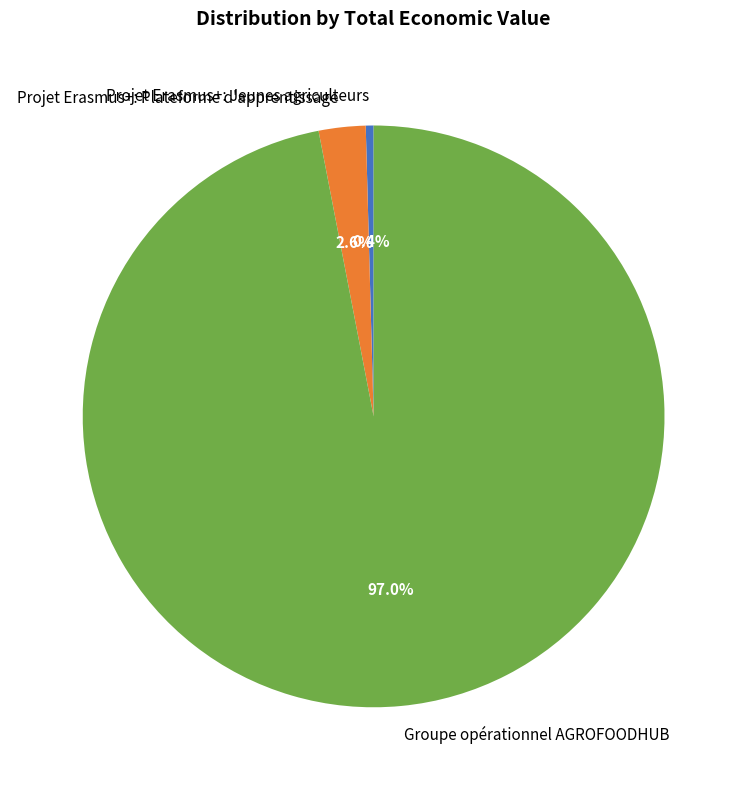

Which has a higher value, Projet Erasmus+: Jeunes agriculteurs or Groupe opérationnel AGROFOODHUB?

Groupe opérationnel AGROFOODHUB